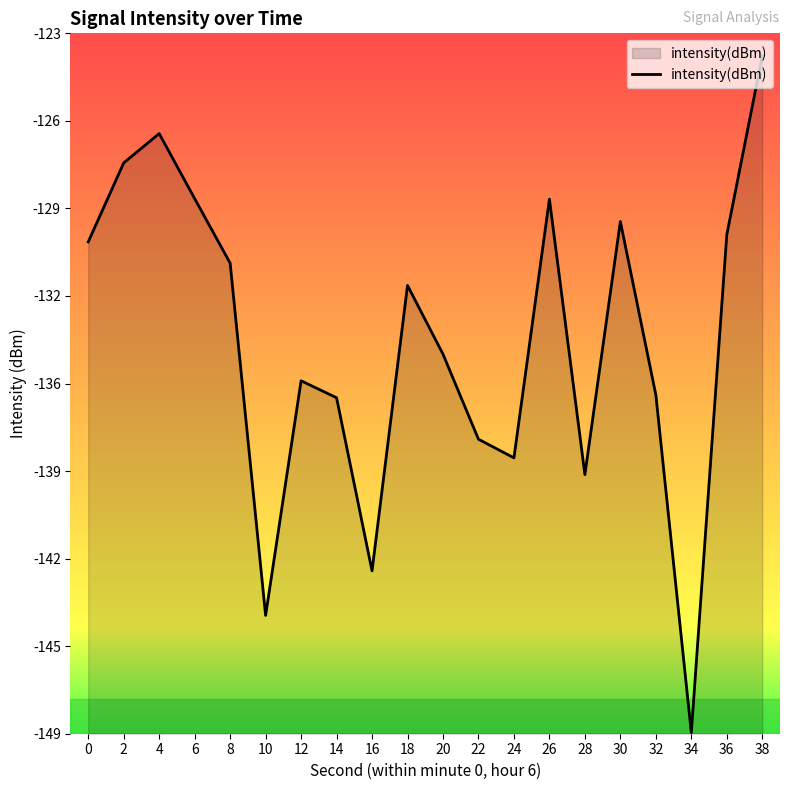

The value at 38 is -123.8. True or false?

True